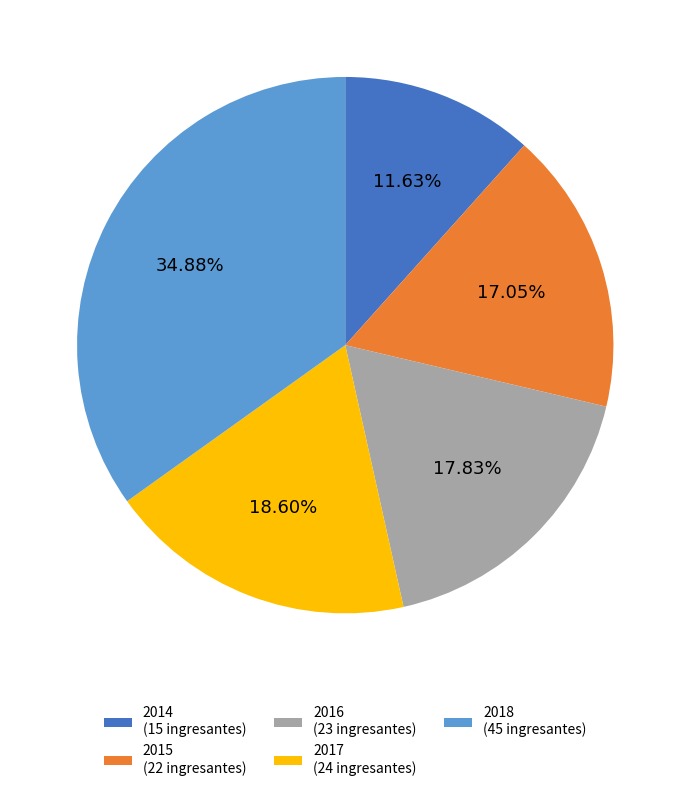

To the nearest percent, what percentage of the pie is 2016?

18%